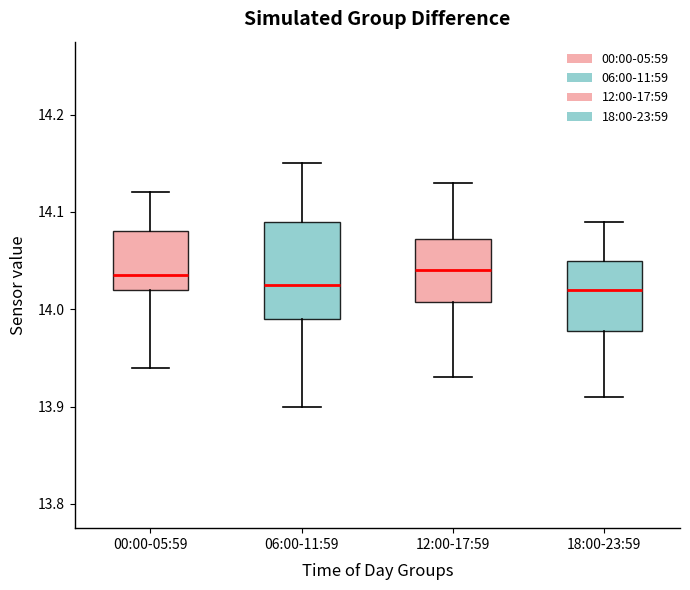

Reading left to right, transcribe this box plot: for each box, give where its median line is, the range the box spans, and where its two whiskers end, as read against the y-axis. The values are not printed on the chart, so give them approximately, as read against the axis.

00:00-05:59: median 14.04, box 14.02 to 14.08, whiskers 13.94 to 14.12
06:00-11:59: median 14.03, box 13.99 to 14.09, whiskers 13.90 to 14.15
12:00-17:59: median 14.04, box 14.01 to 14.07, whiskers 13.93 to 14.13
18:00-23:59: median 14.02, box 13.98 to 14.05, whiskers 13.91 to 14.09